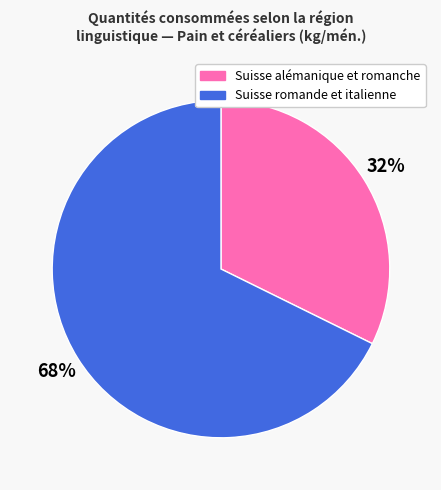

Is there any slice that represents more than half of the pie?

Yes